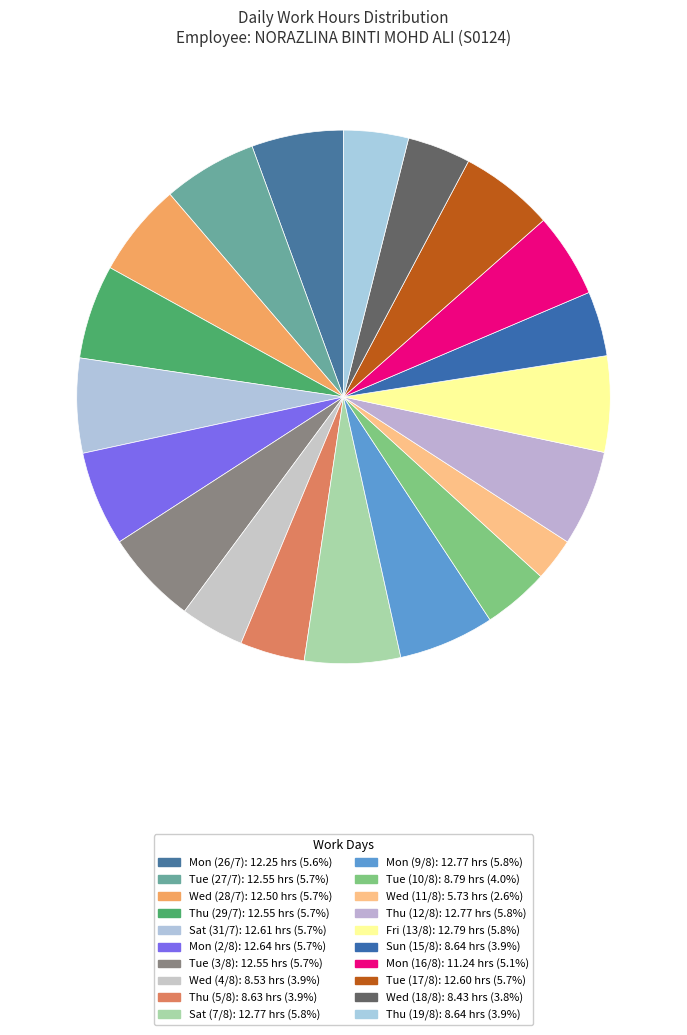

Between Sat (31/7) and Thu (29/7), which is larger?

Sat (31/7)